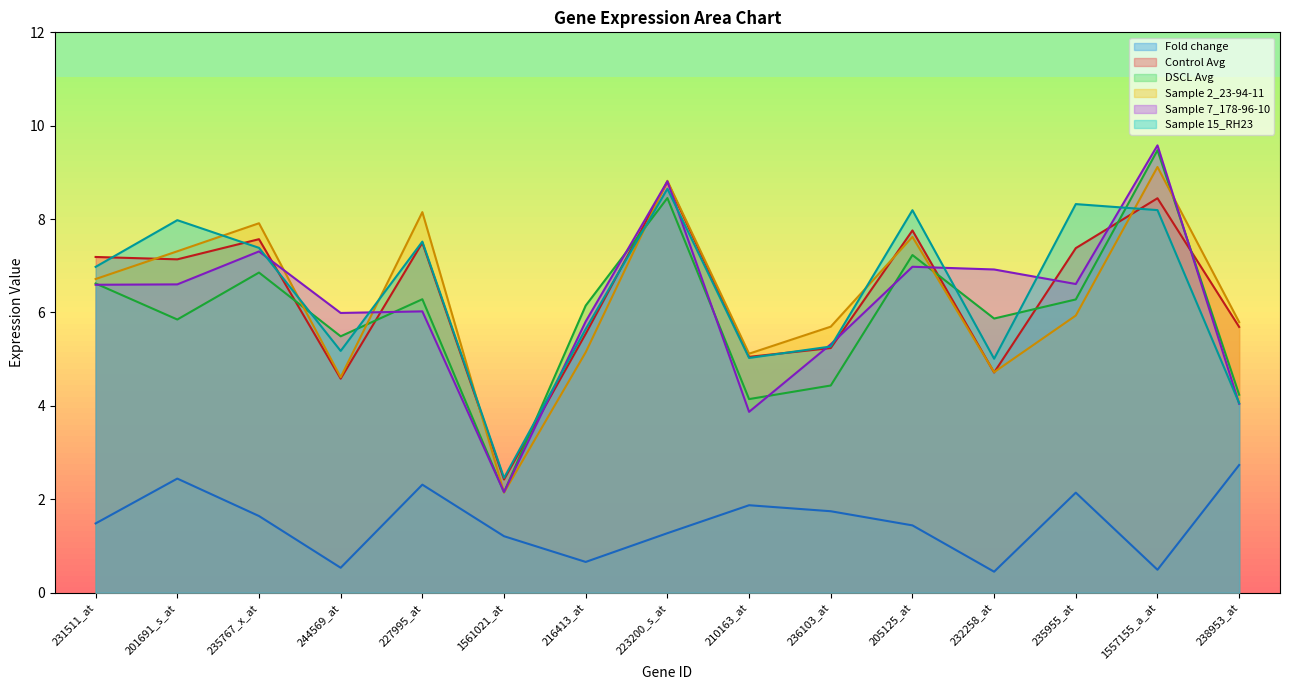

What is the smallest value displayed?

0.4